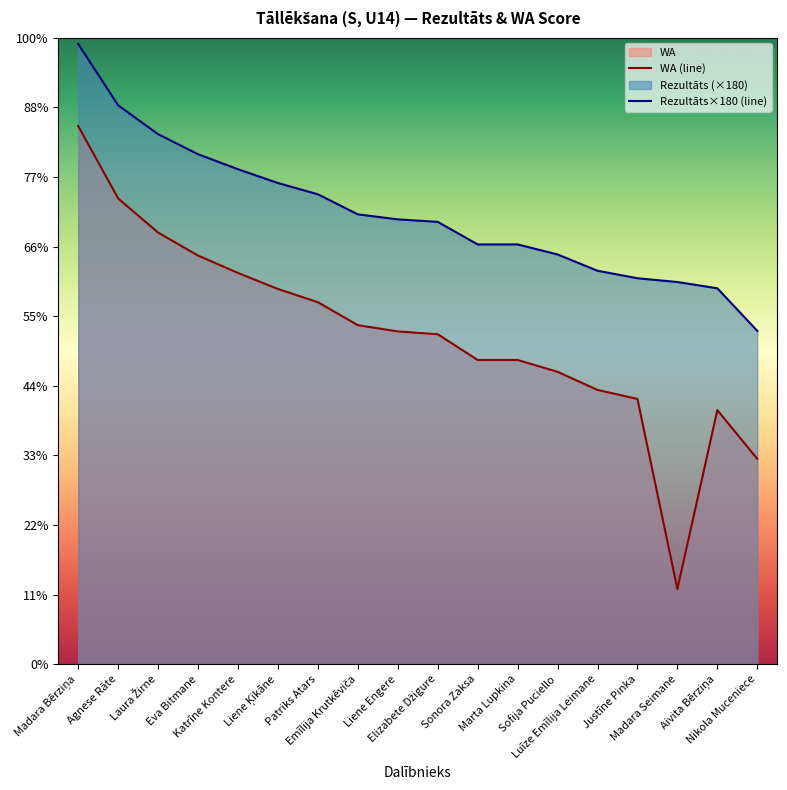

At which label is Rezultāts×180 (line) closest to 684?

Liene Ķikāne